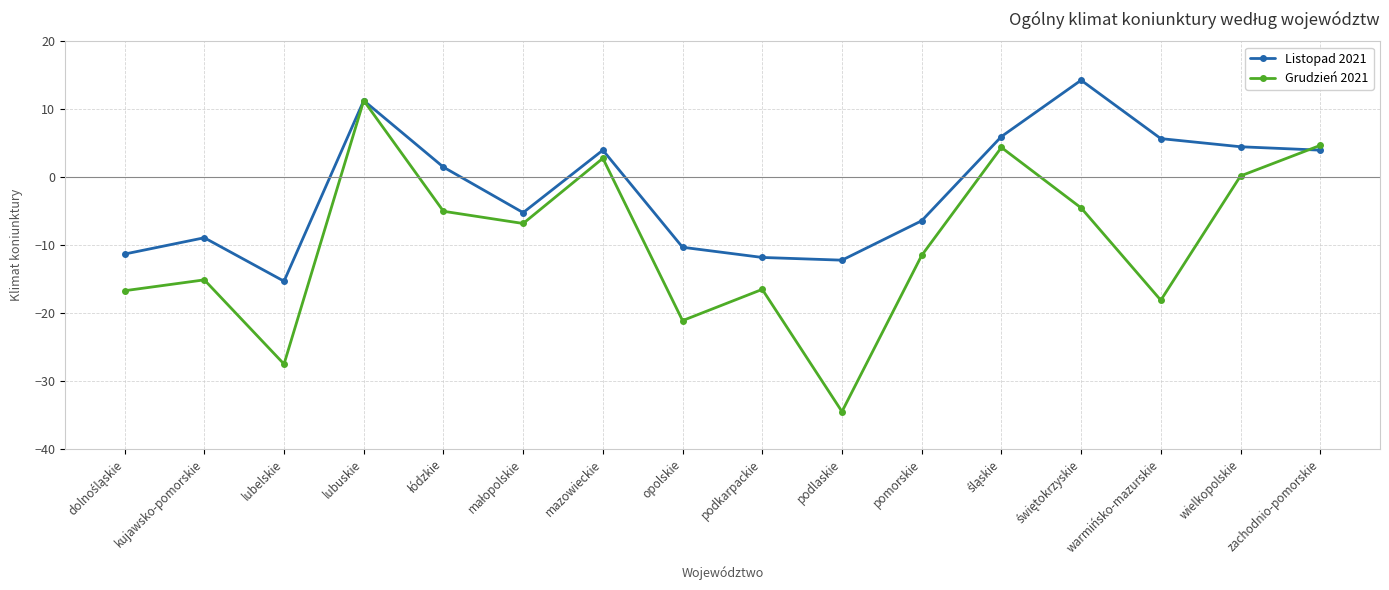

Rank the series by their average value, from lowest to highest.

Grudzień 2021, Listopad 2021